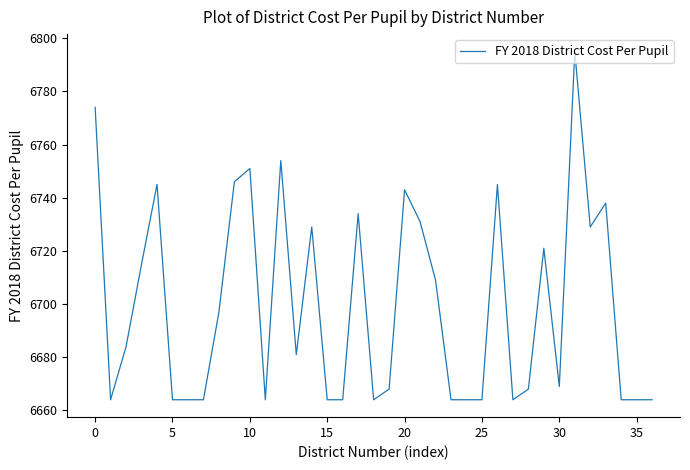

How many values are below 6681?

18